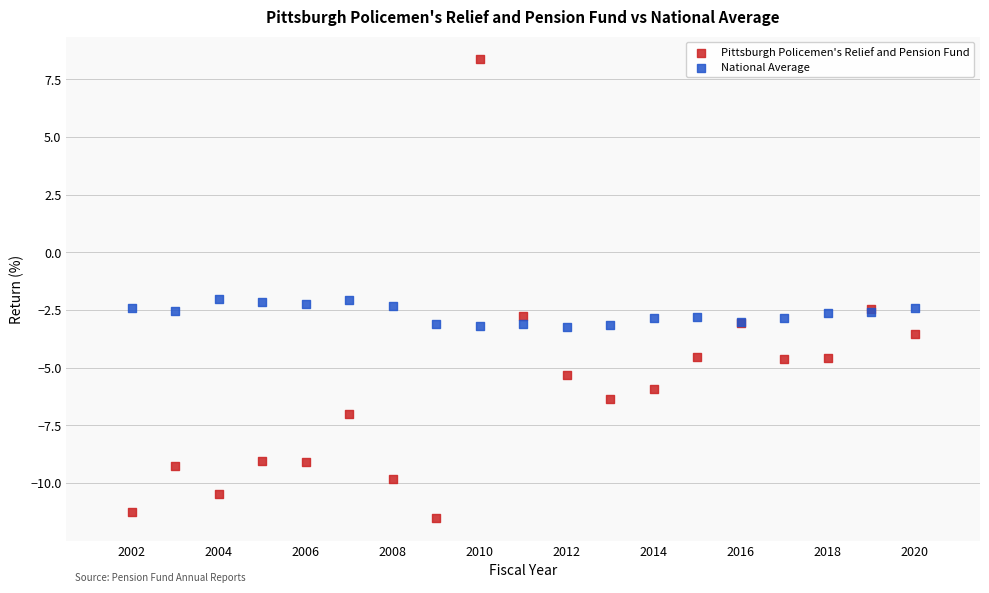

What are all the series names shown in the legend?

Pittsburgh Policemen's Relief and Pension Fund, National Average